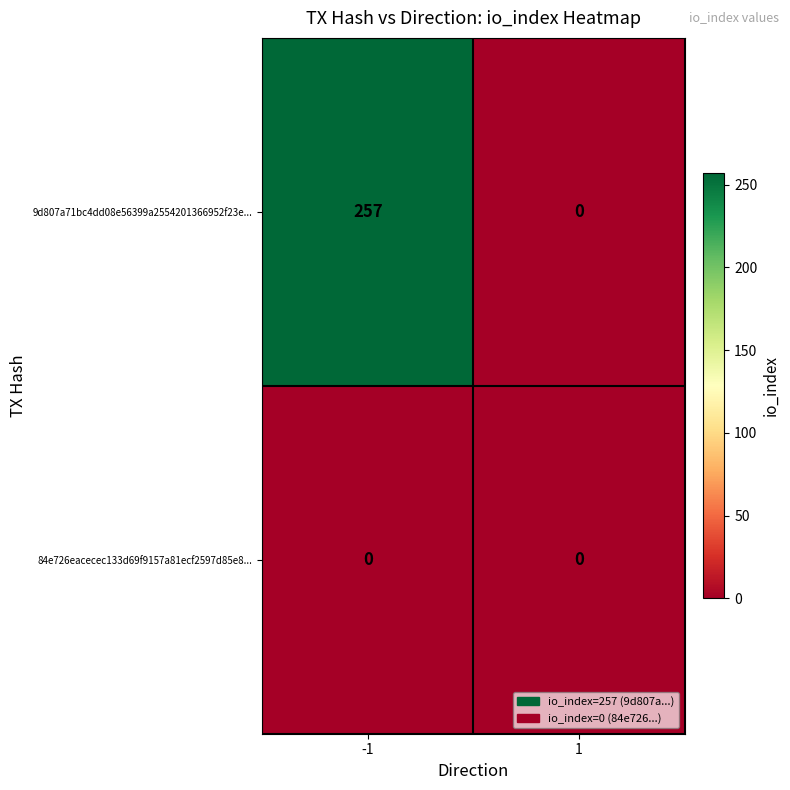

How many categories are shown in the chart?

2